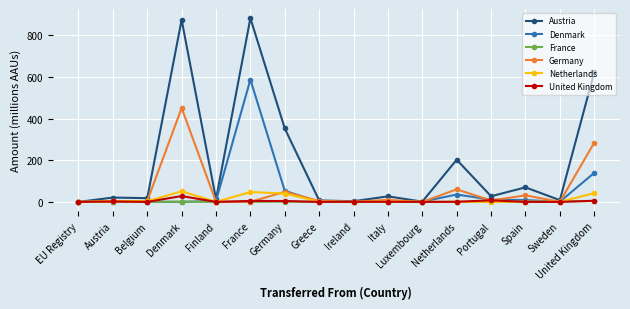

How many lines are shown in the chart?

6